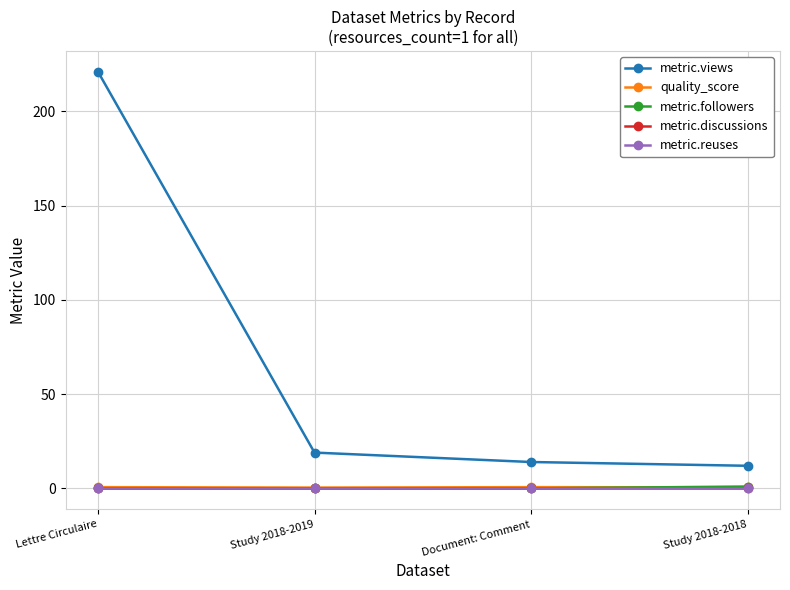

What is the label of the 1st point from the left?

Lettre Circulaire